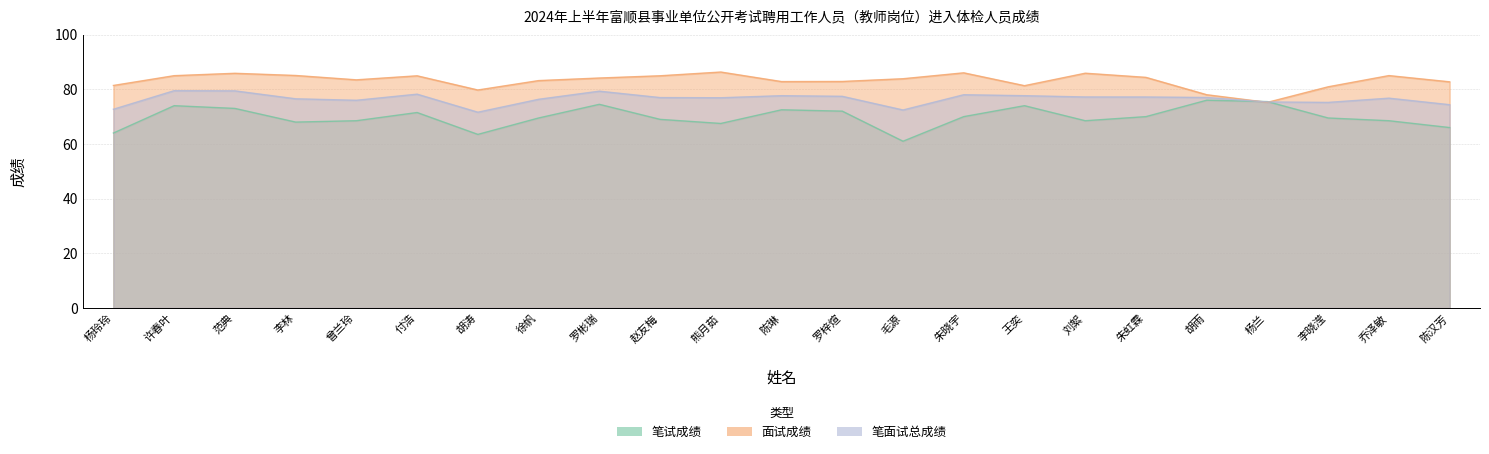

Rank the series by their maximum value, from highest to lowest.

面试成绩, 笔面试总成绩, 笔试成绩